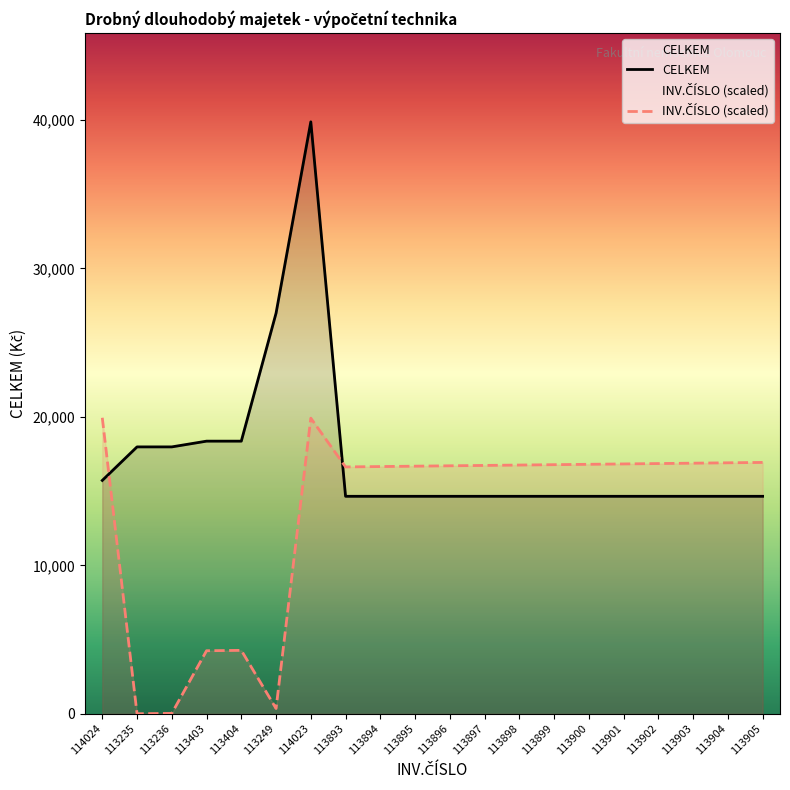

Does the chart have visible grid lines?

No